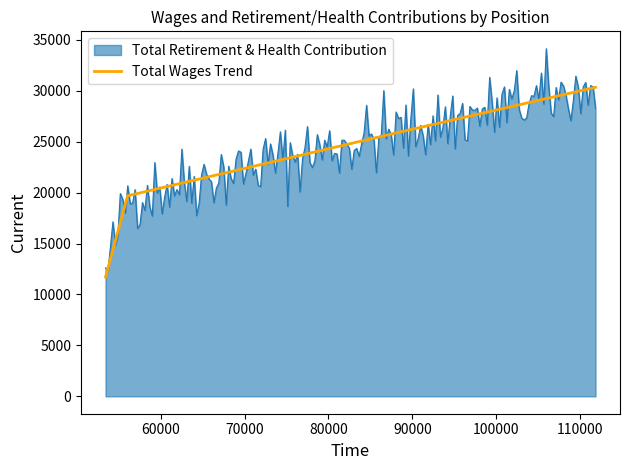

What is the lowest value of the Total Wages Trend series?

11715